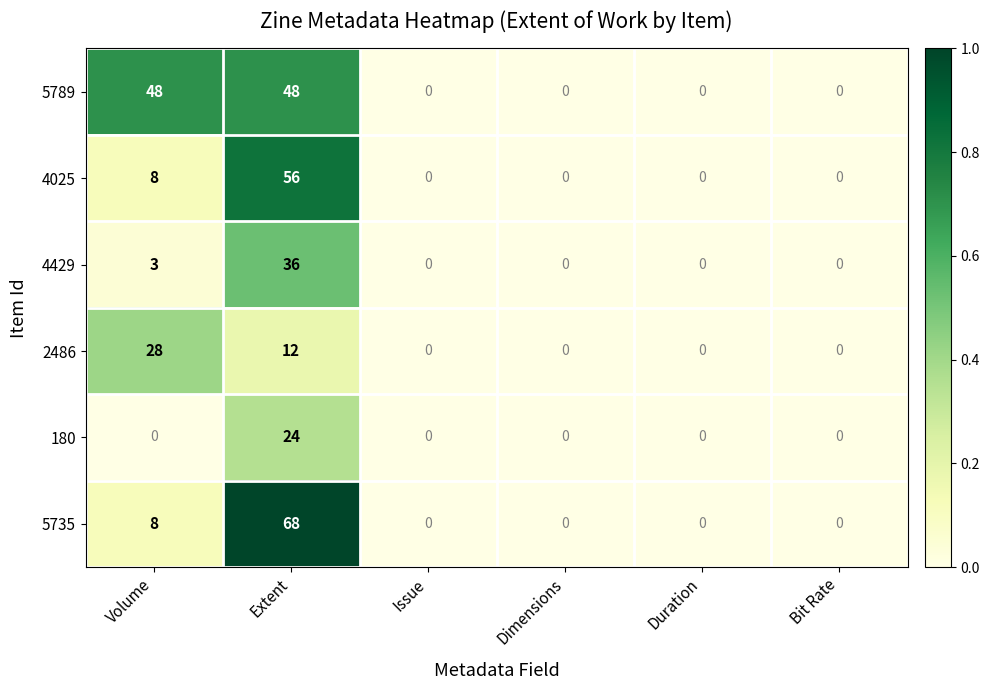

List the series in order of their peak value, highest first.

5735, 4025, 5789, 4429, 2486, 180